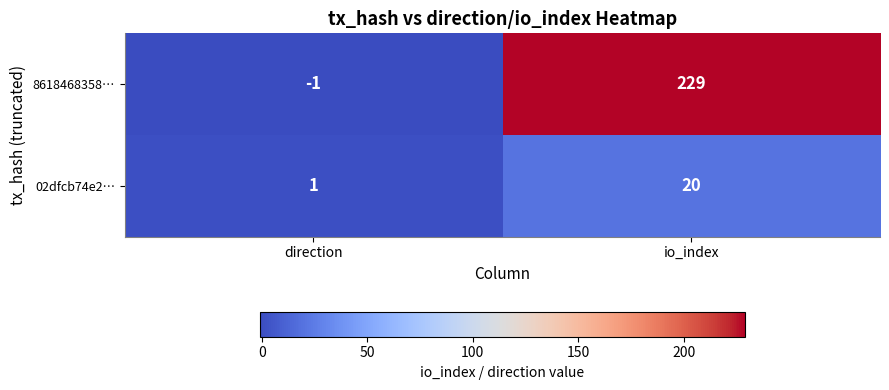

Between direction and io_index, which series saw the biggest shift?

8618468358…